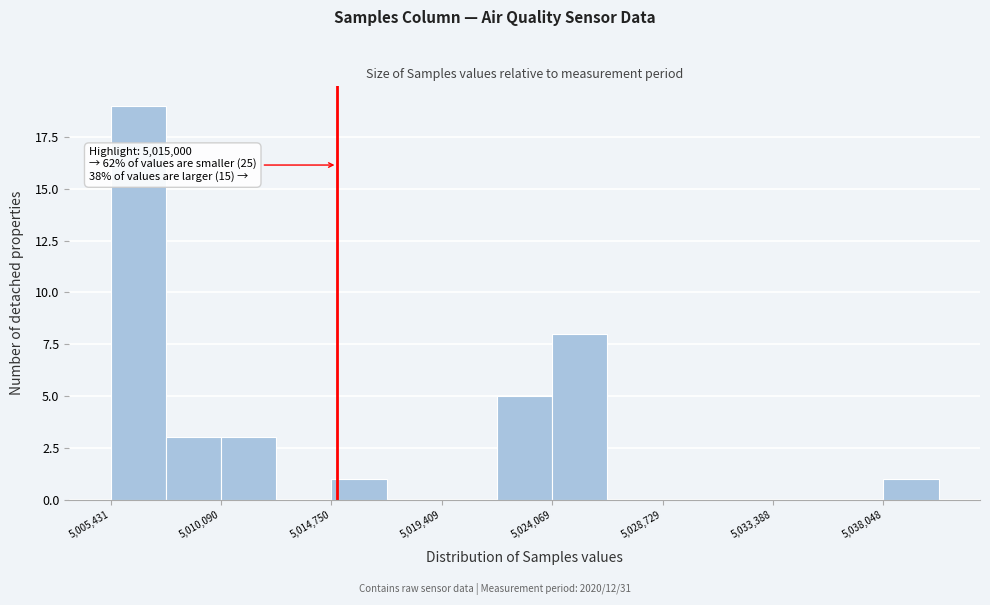

Which range on the x-axis has the tallest bar?

5005500 to 5008000